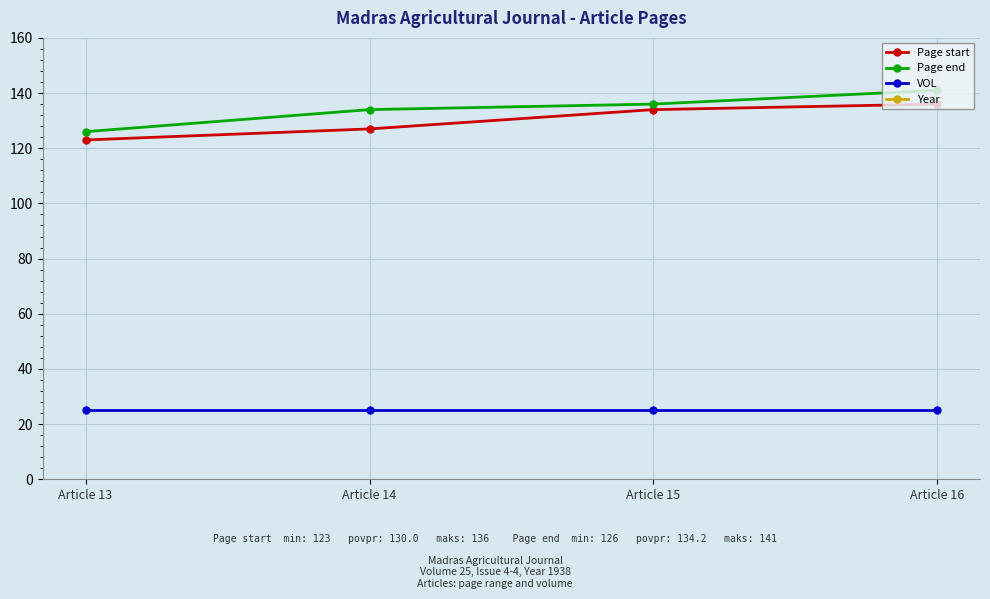

Is this an area chart (filled region under the line)?

No